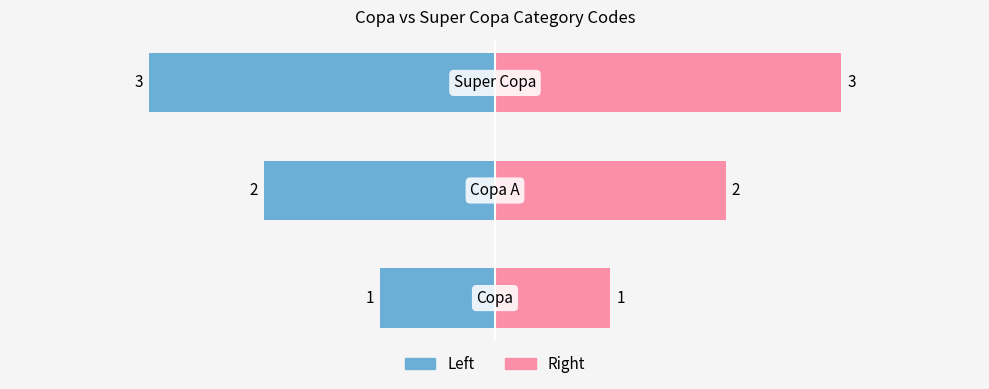

What is the difference between the codigo (left) values at 1 and 0?

1